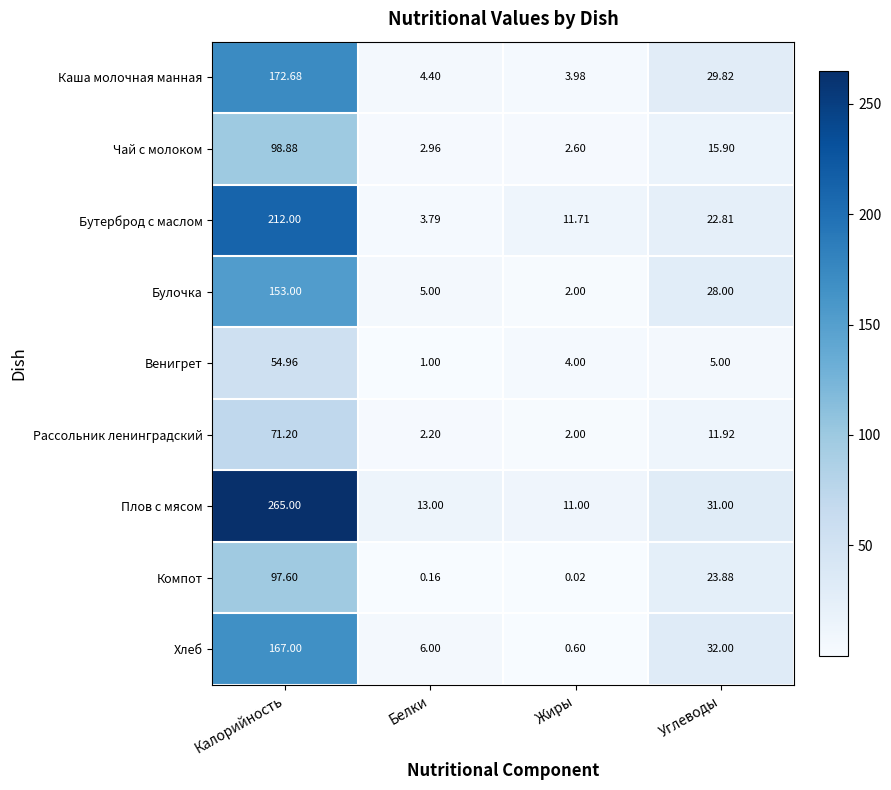

Where is Плов с мясом nearest to the value 138?

Углеводы